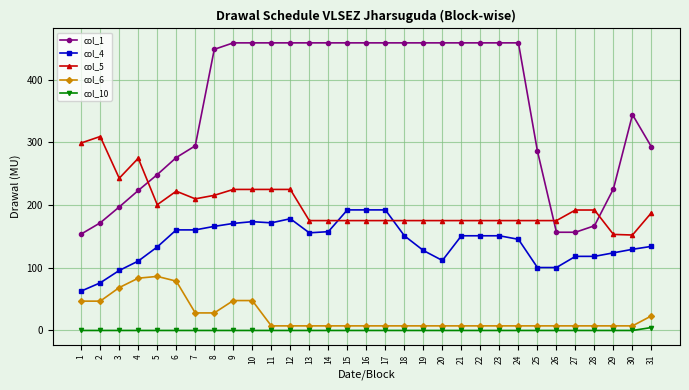

What is the difference between the maximum and second lowest values in the col_1 series?

301.9